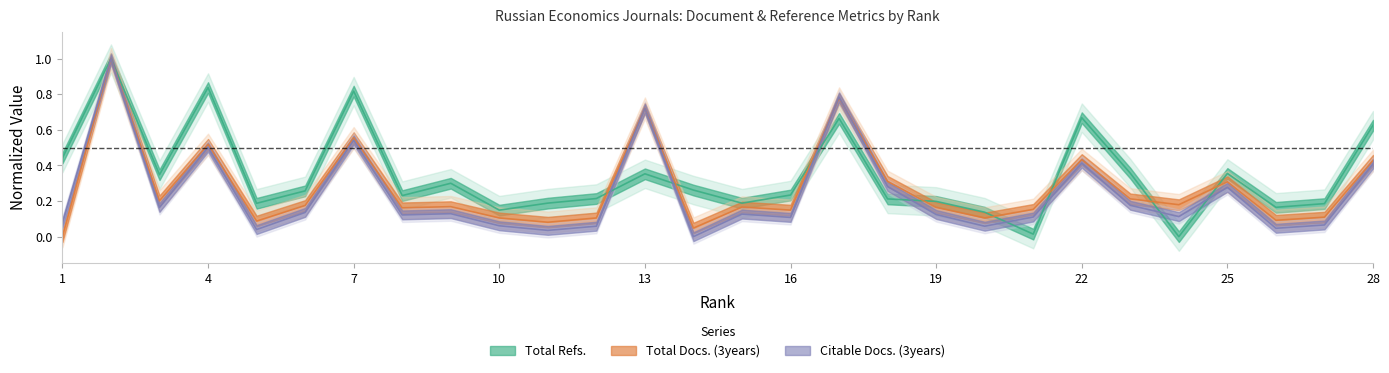

Which series has the widest spread of values?

Total Refs.